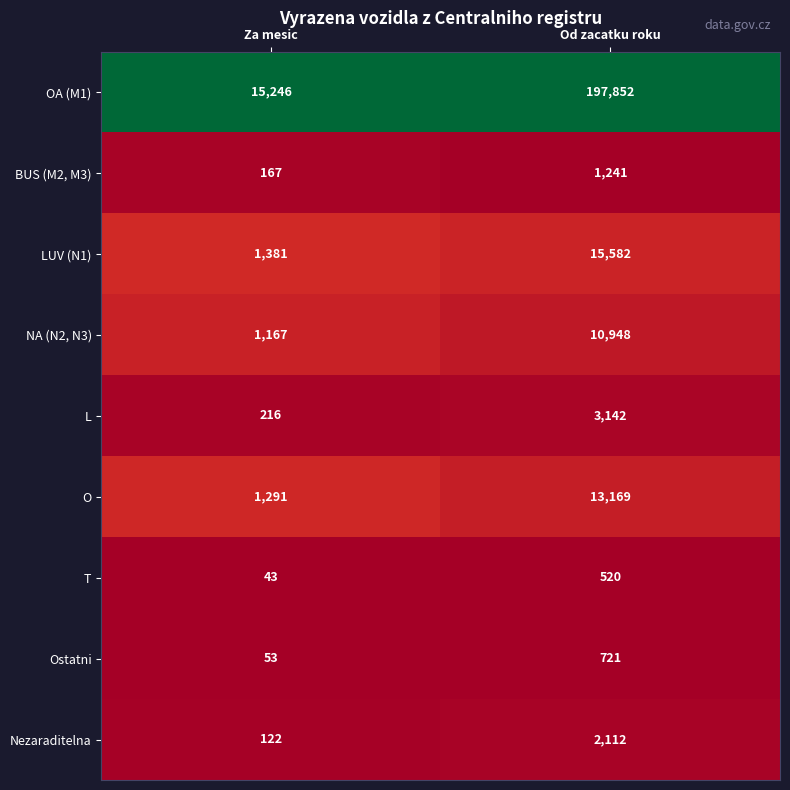

What is the minimum value shown in the chart?

43